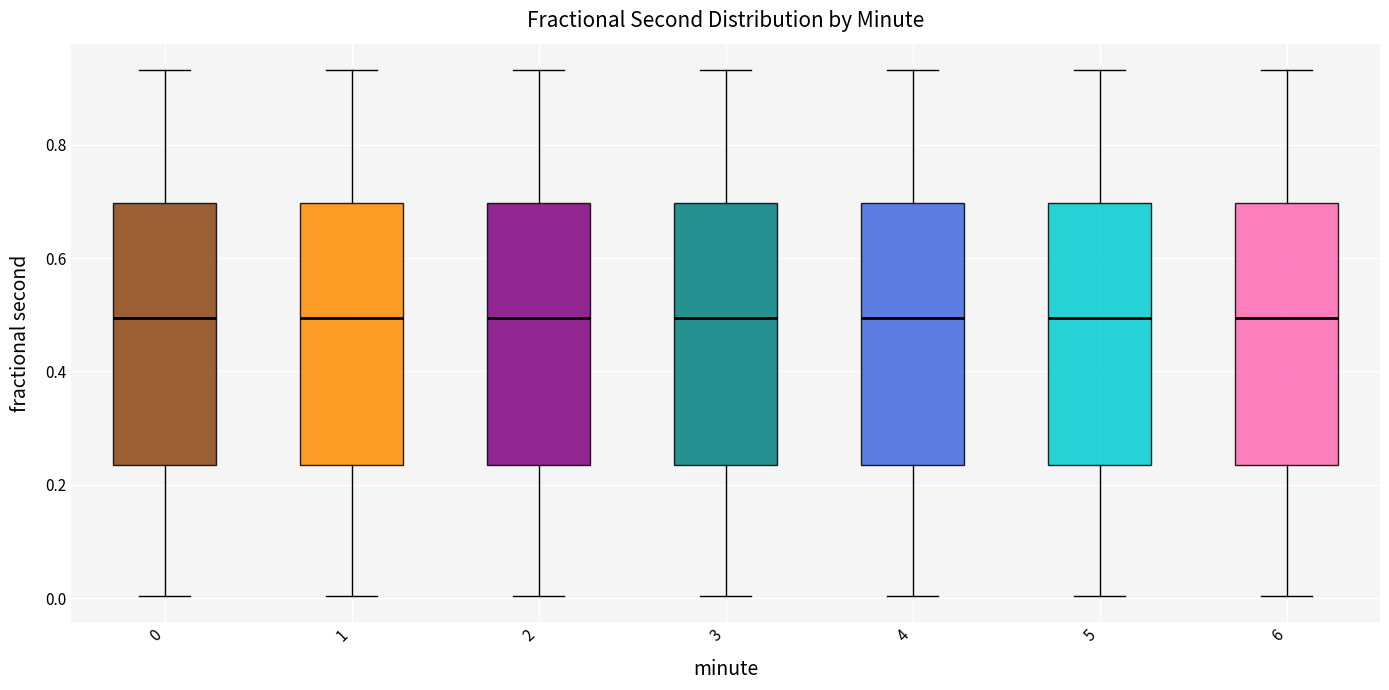

Reading left to right, read every box against the y-axis: the position of its median line, the range the box covers, and the ends of its whiskers. The values are not printed on the chart, so give them approximately, as read against the axis.

0: median 0.50, box 0.24 to 0.70, whiskers 0.00 to 0.94
1: median 0.50, box 0.24 to 0.70, whiskers 0.00 to 0.94
2: median 0.50, box 0.24 to 0.70, whiskers 0.00 to 0.94
3: median 0.50, box 0.24 to 0.70, whiskers 0.00 to 0.94
4: median 0.50, box 0.24 to 0.70, whiskers 0.00 to 0.94
5: median 0.50, box 0.24 to 0.70, whiskers 0.00 to 0.94
6: median 0.50, box 0.24 to 0.70, whiskers 0.00 to 0.94